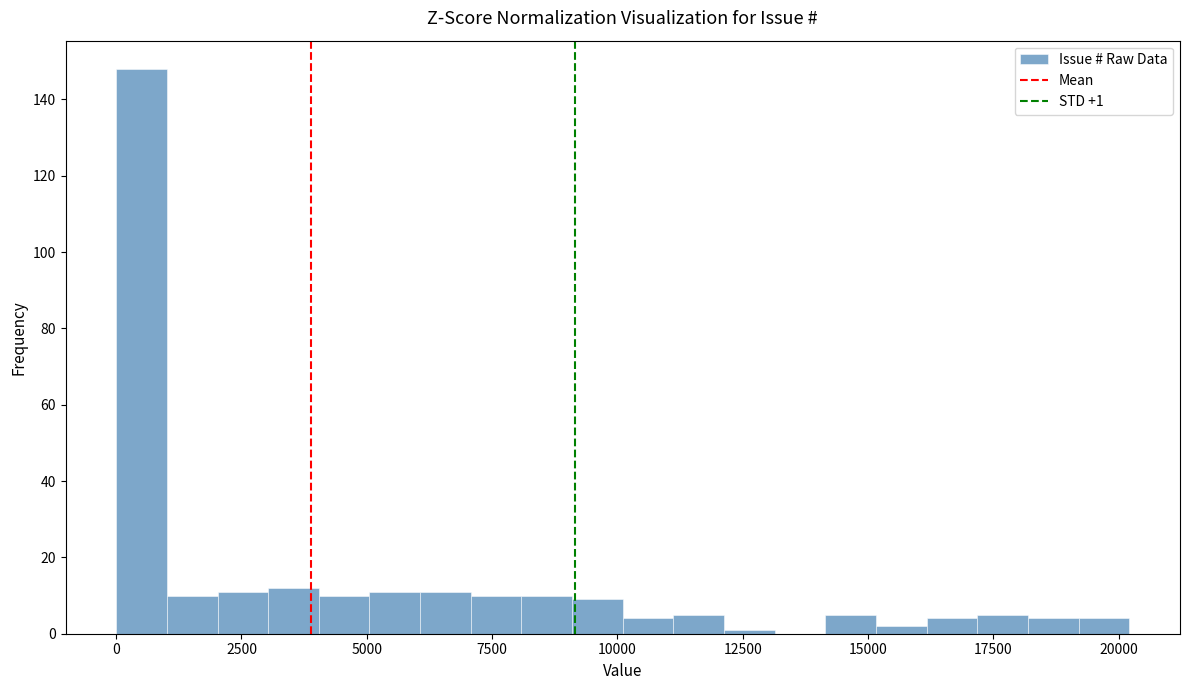

Read against the x-axis, roughly where is the centre of the tallest bar?

500